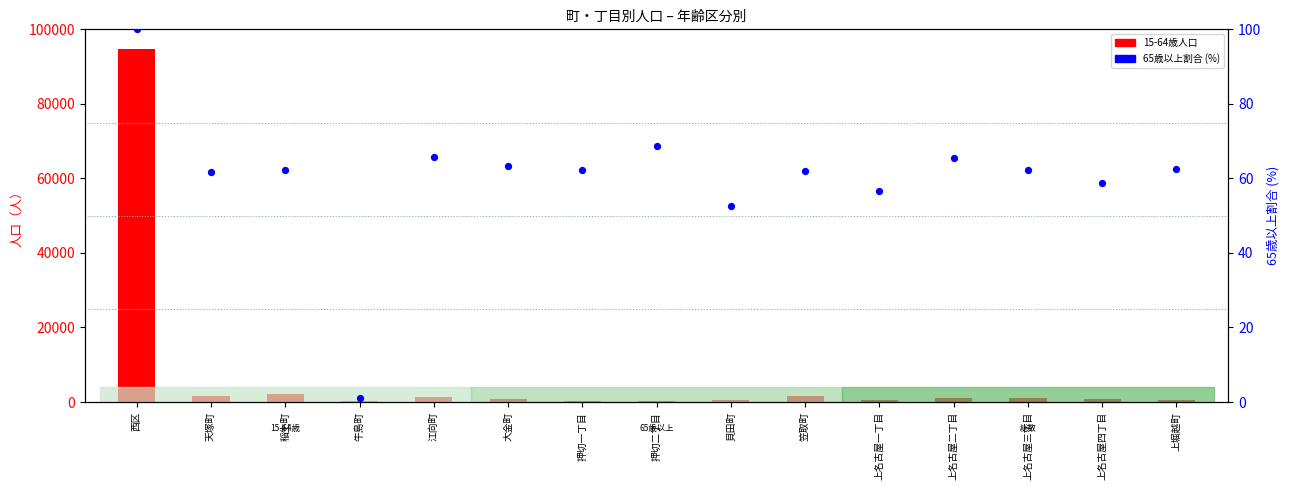

Which series has the widest spread of Y values?

15-64歳